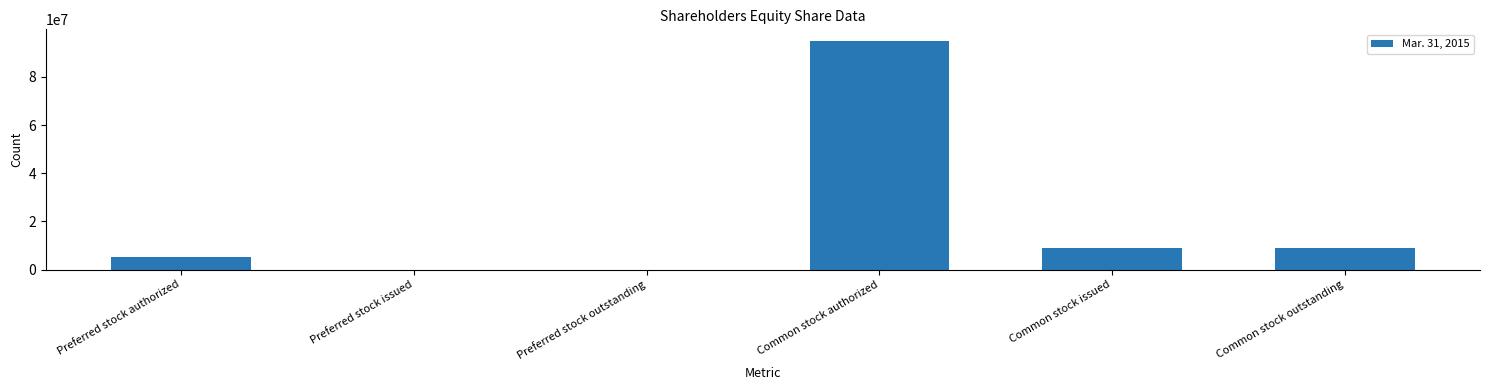

What is the maximum value shown in the chart?

95000000